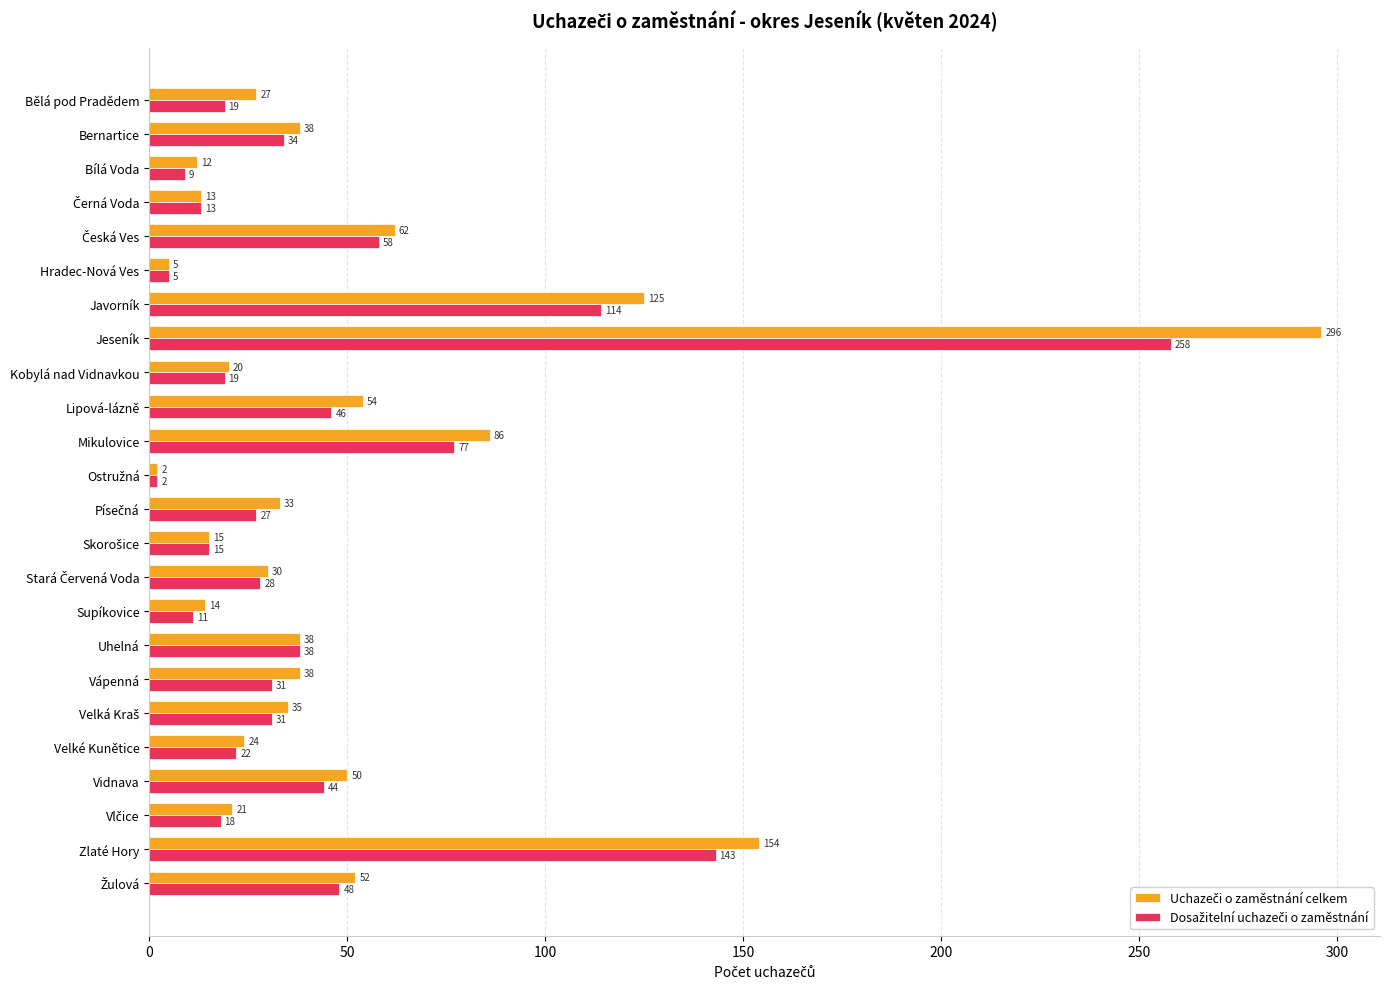

What is the spread (max minus min) of values at Mikulovice?

9